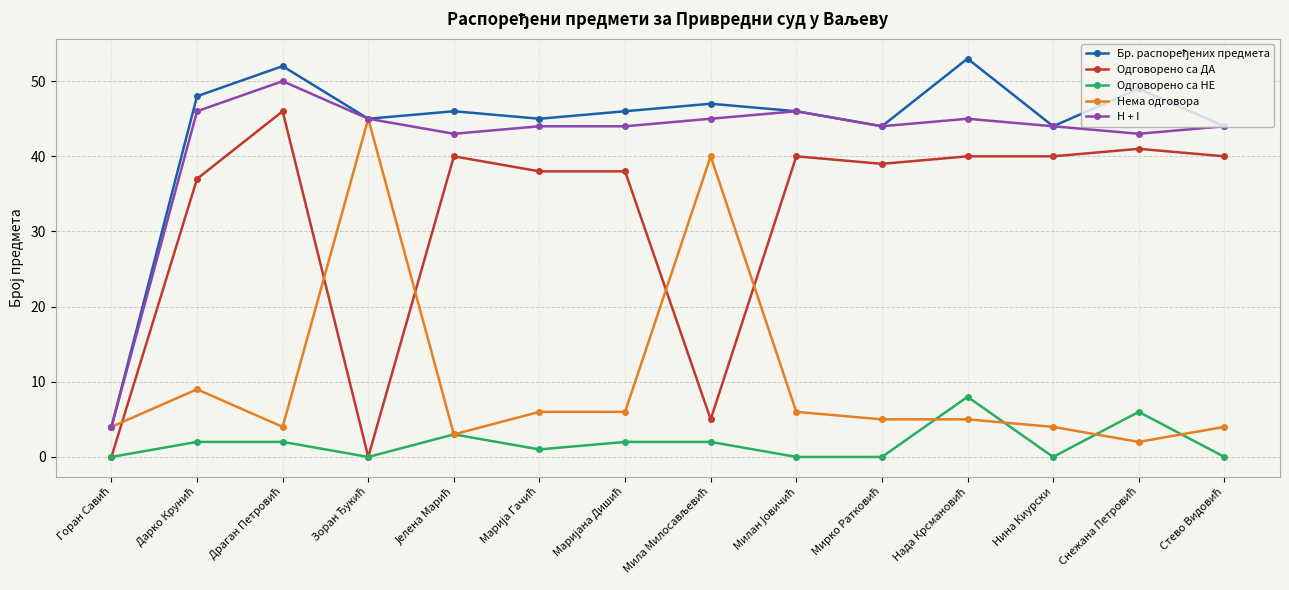

At how many categories does at least one series exceed 16?

13